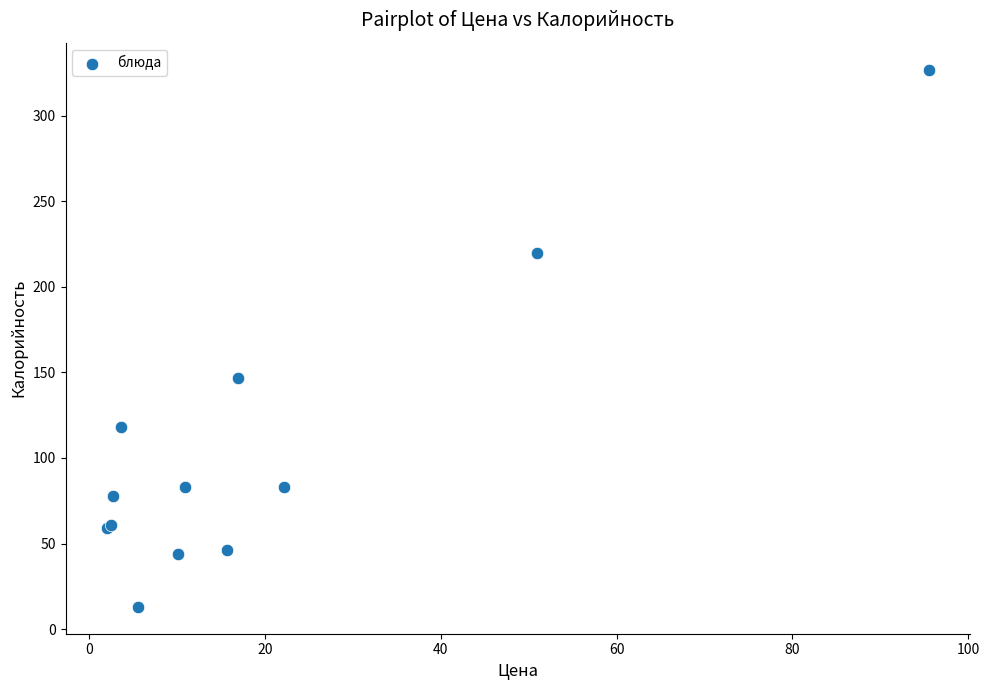

What Y value in the scatter plot is closest to 170?

147